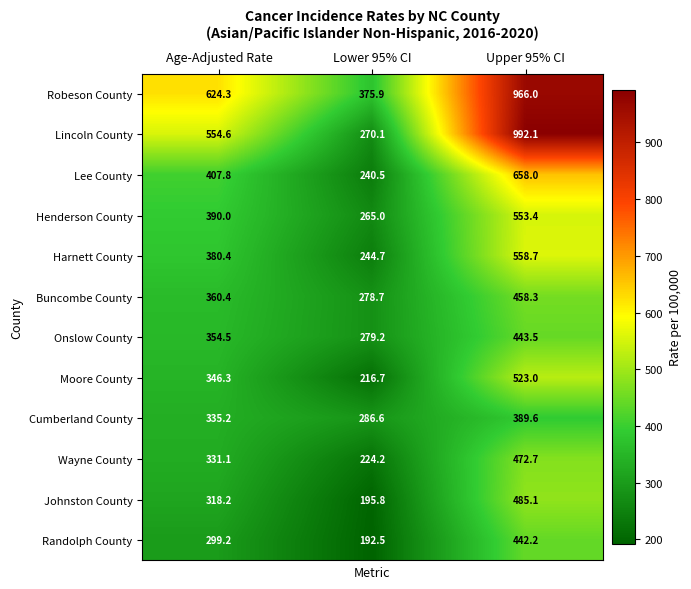

At which label does Onslow County reach its peak?

Upper 95% CI